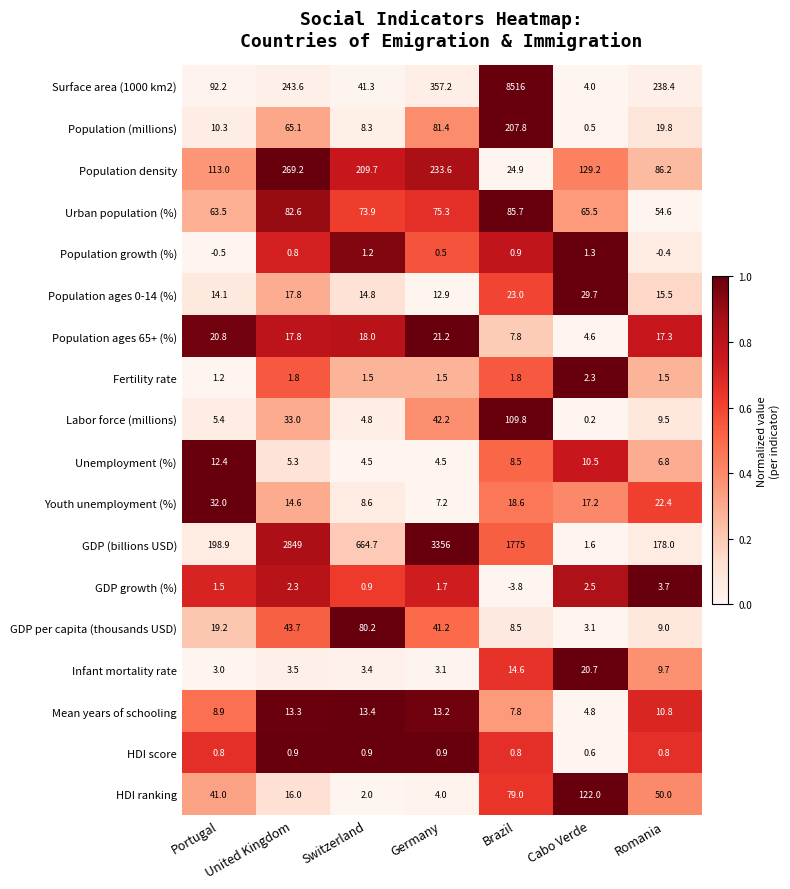

What is the average value of the Youth unemployment (%) series?

17.2